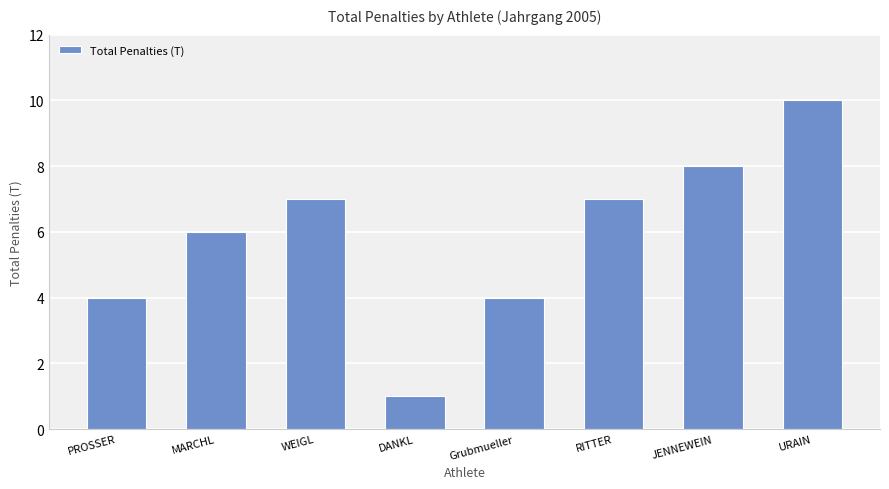

What is the greatest value displayed?

10